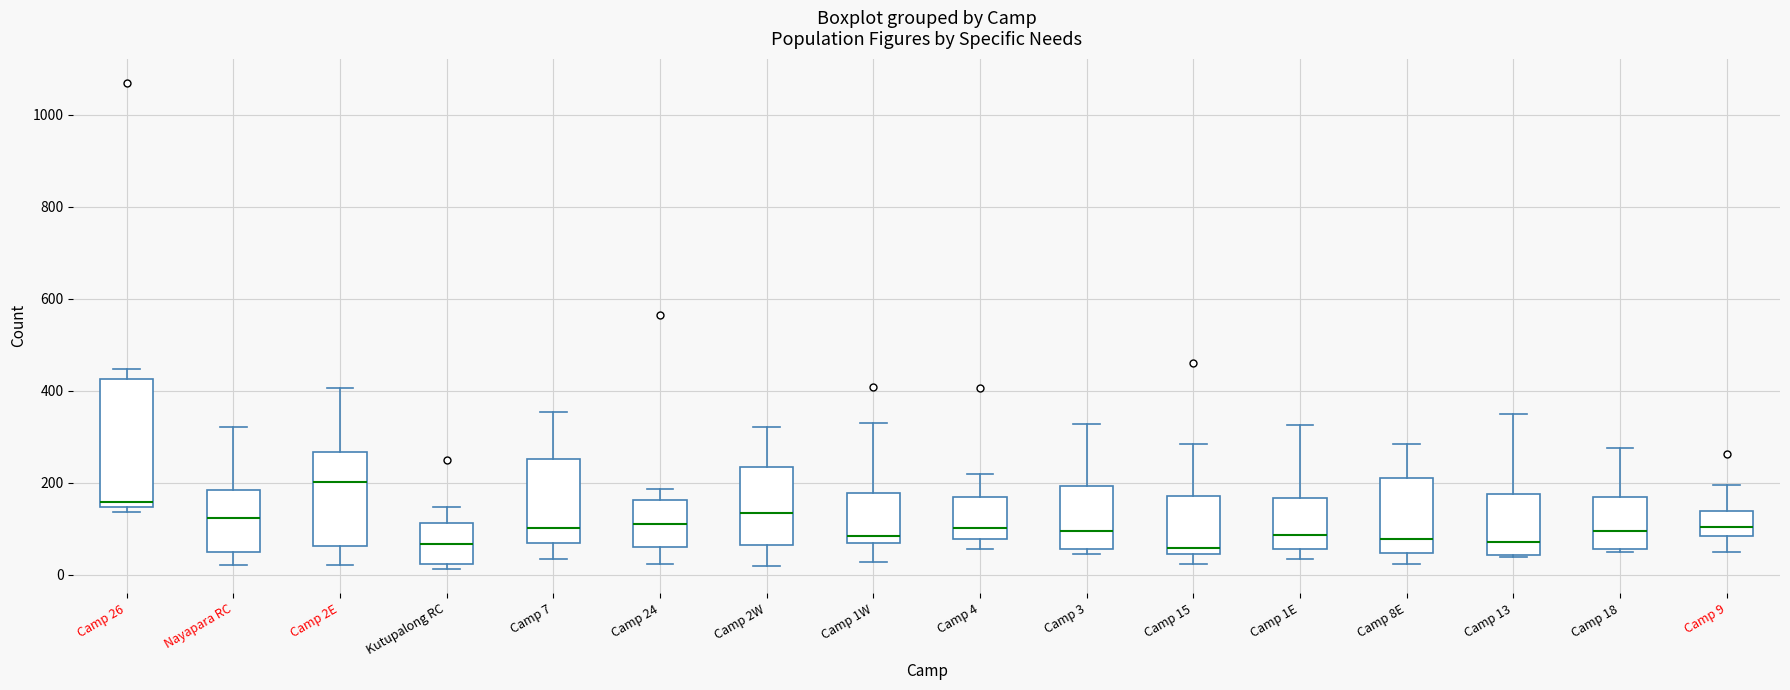

Reading left to right, read every box against the y-axis: the position of its median line, the range the box covers, and the ends of its whiskers. The values are not printed on the chart, so give them approximately, as read against the axis.

Camp 26: median 160, box 140 to 420, whiskers 140 (just below the box's lower edge) to 440
Nayapara RC: median 120, box 40 to 180, whiskers 20 to 320
Camp 2E: median 200, box 60 to 260, whiskers 20 to 400
Kutupalong RC: median 60, box 20 to 120, whiskers 20 (just below the box's lower edge) to 140
Camp 7: median 100, box 60 to 260, whiskers 40 to 360
Camp 24: median 120, box 60 to 160, whiskers 20 to 180
Camp 2W: median 140, box 60 to 240, whiskers 20 to 320
Camp 1W: median 80, box 60 to 180, whiskers 20 to 340
Camp 4: median 100, box 80 to 160, whiskers 60 to 220
Camp 3: median 100, box 60 to 200, whiskers 40 to 320
Camp 15: median 60, box 40 to 180, whiskers 20 to 280
Camp 1E: median 80, box 60 to 160, whiskers 40 to 320
Camp 8E: median 80, box 40 to 220, whiskers 20 to 280
Camp 13: median 80, box 40 to 180, whiskers 40 to 360
Camp 18: median 100, box 60 to 160, whiskers 40 to 280
Camp 9: median 100, box 80 to 140, whiskers 40 to 200